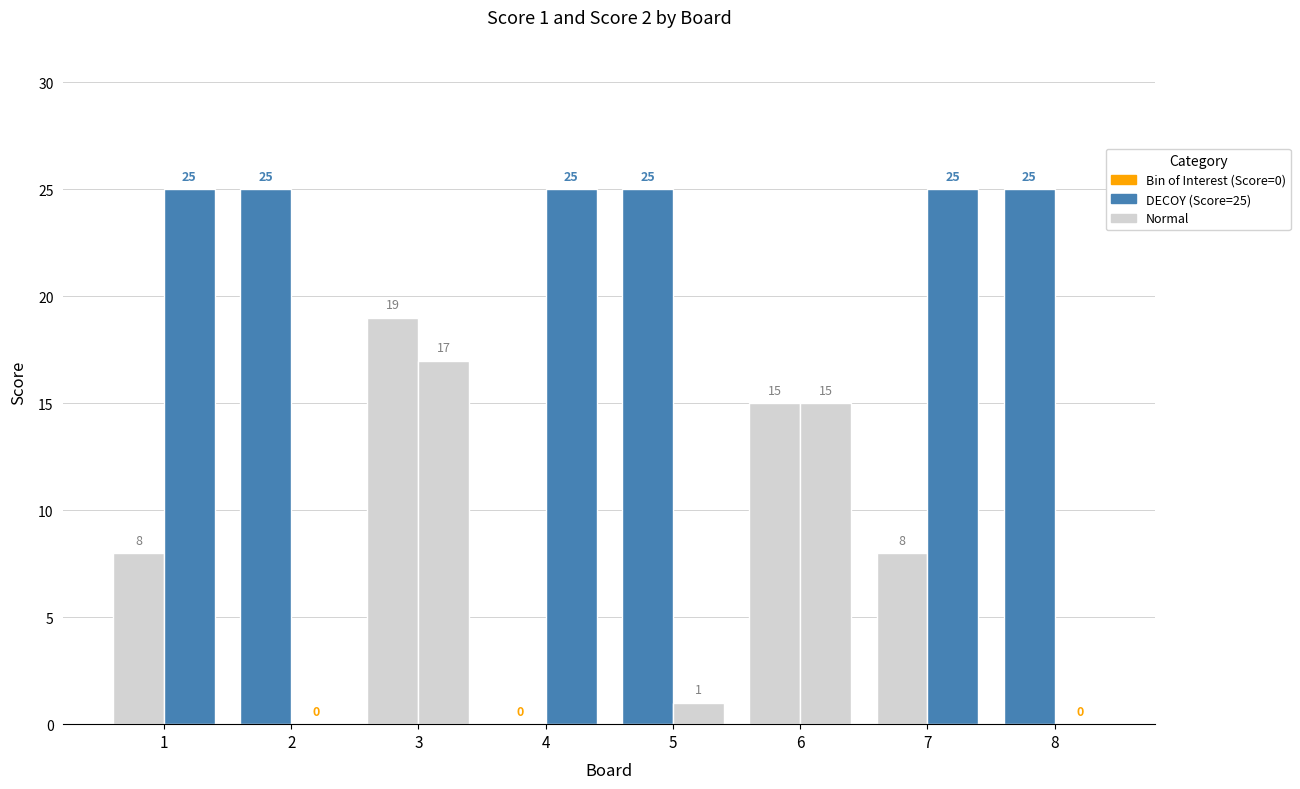

How many bars are there in each group?

2